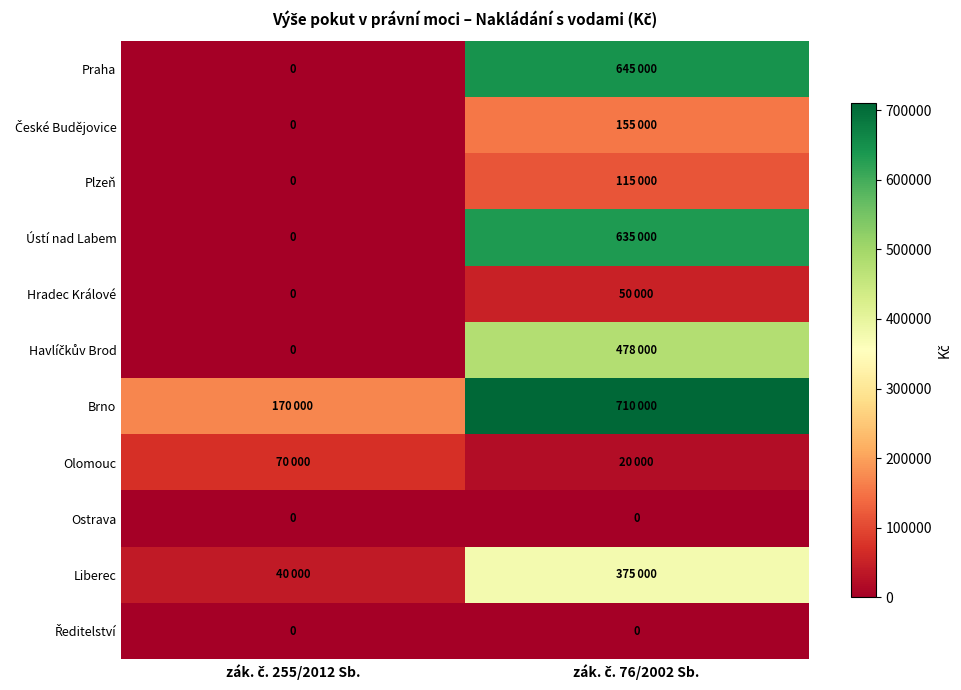

Rank the series at zák. č. 76/2002 Sb. from highest to lowest value.

Brno, Praha, Ústí nad Labem, Havlíčkův Brod, Liberec, České Budějovice, Plzeň, Hradec Králové, Olomouc, Ostrava, Ředitelství